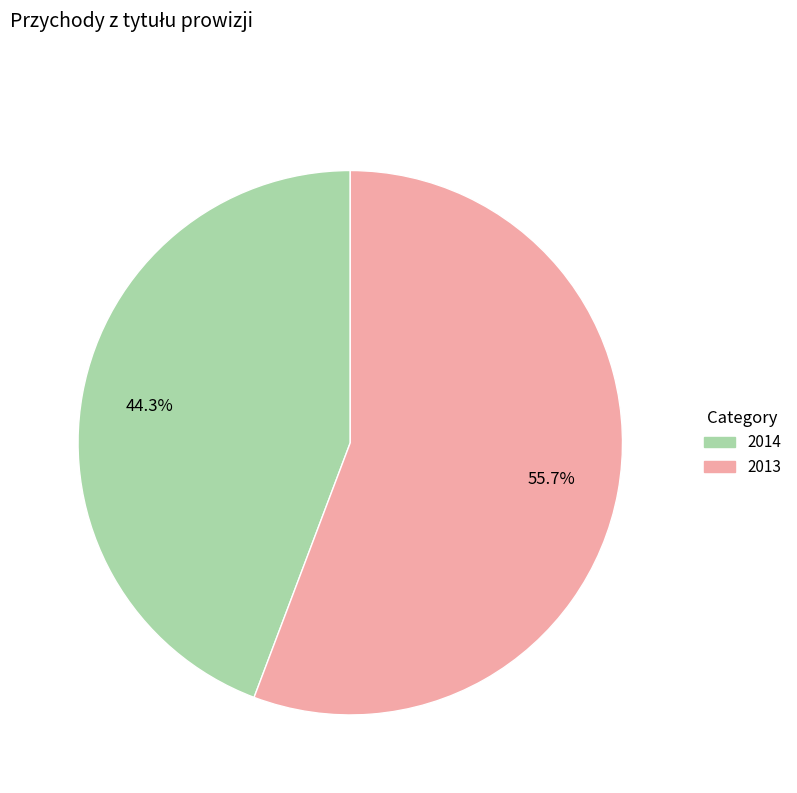

To the nearest percent, what percentage of the pie is 2014?

44%